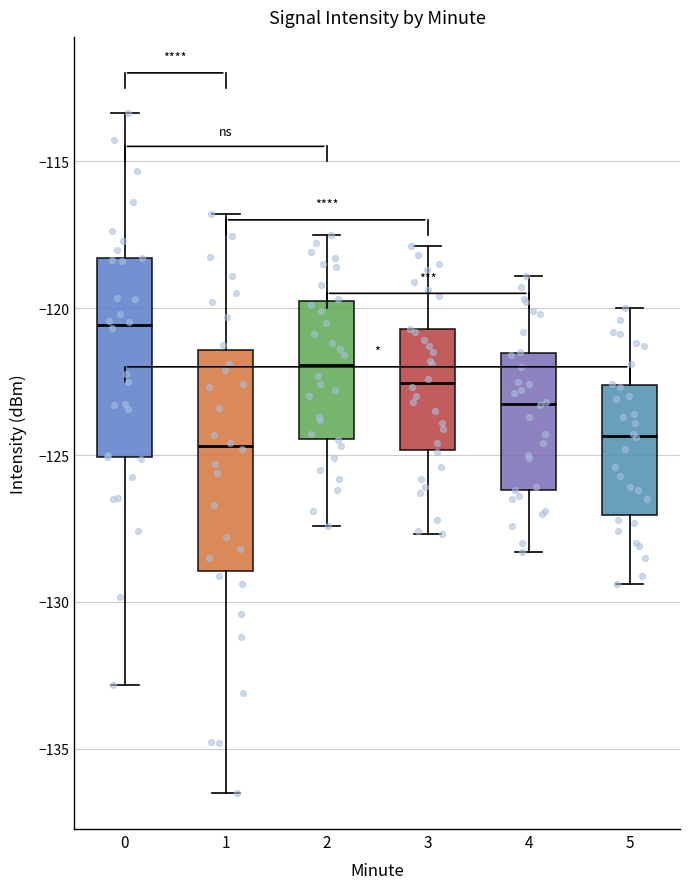

Where is the upper edge of the box at x = 1 on the y-axis? The values are not printed on the chart, so give them approximately, as read against the axis.

-121.5